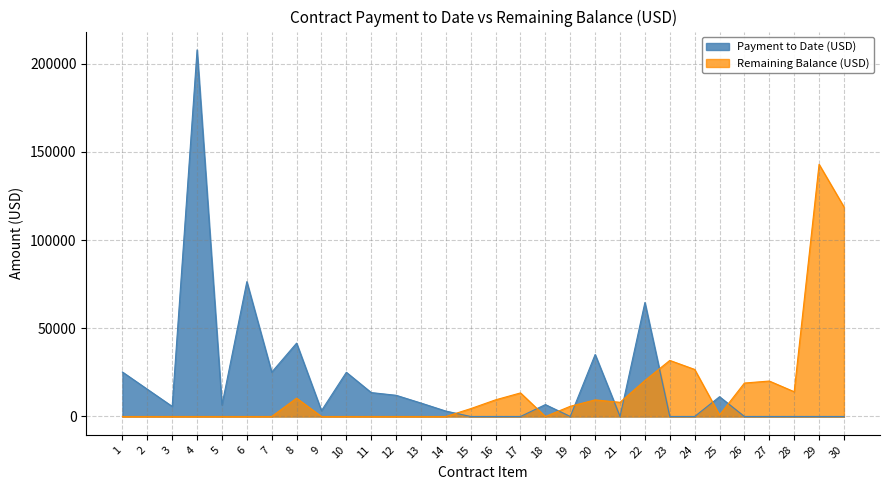

Does the chart have visible grid lines?

Yes